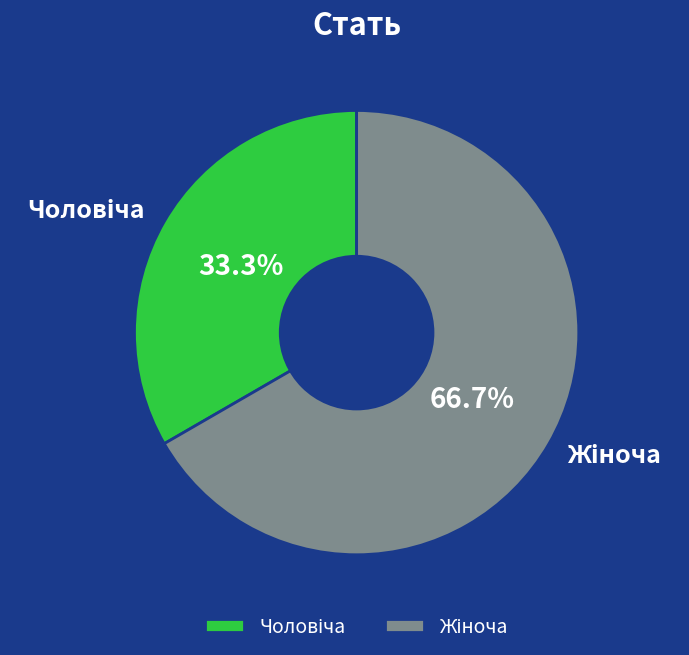

How many slices are in this pie chart?

2